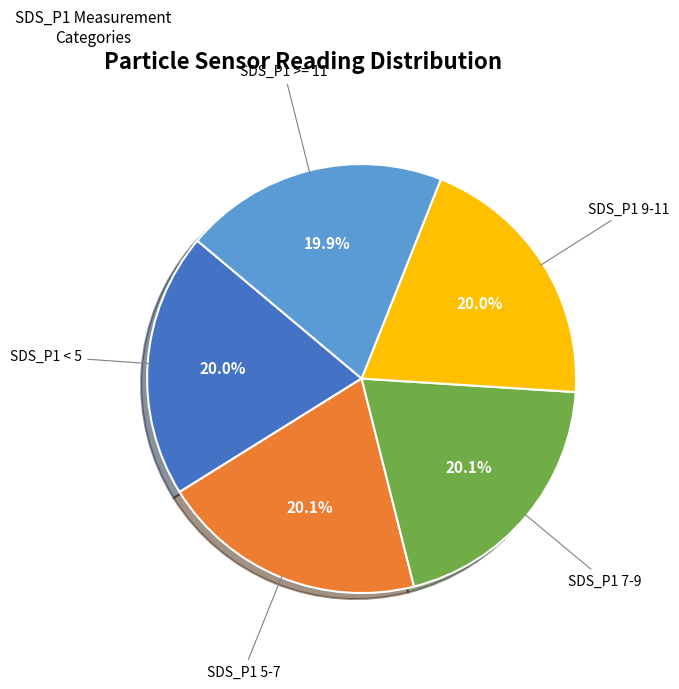

Is SDS_P1 9-11 the majority of the pie?

No